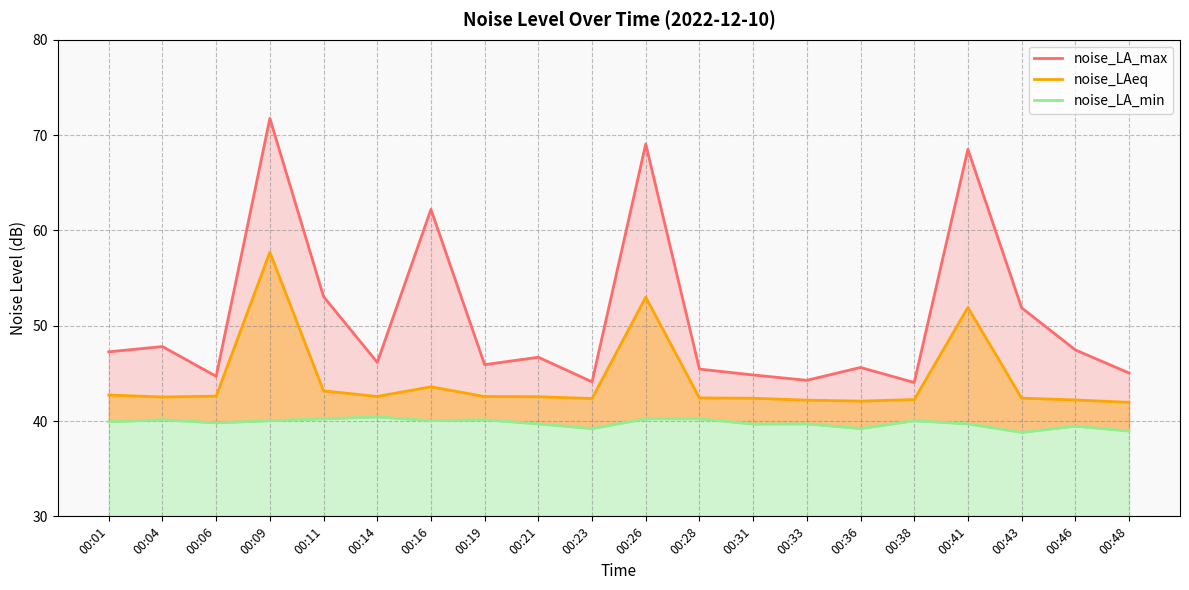

What is the sum of all noise_LA_min values?

795.6